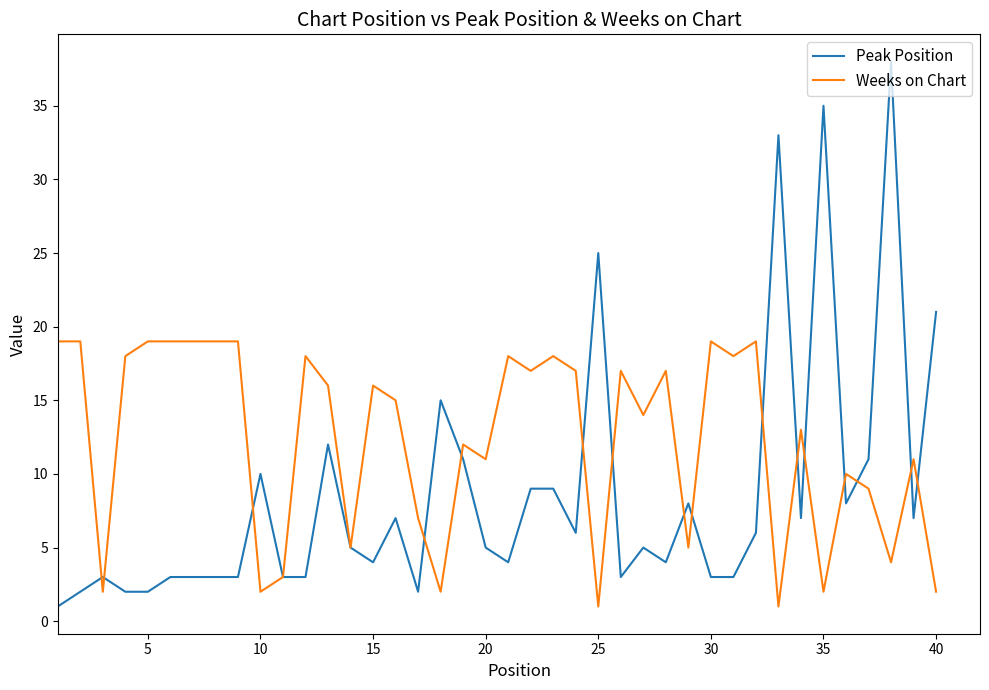

What is the minimum value shown in the chart?

1